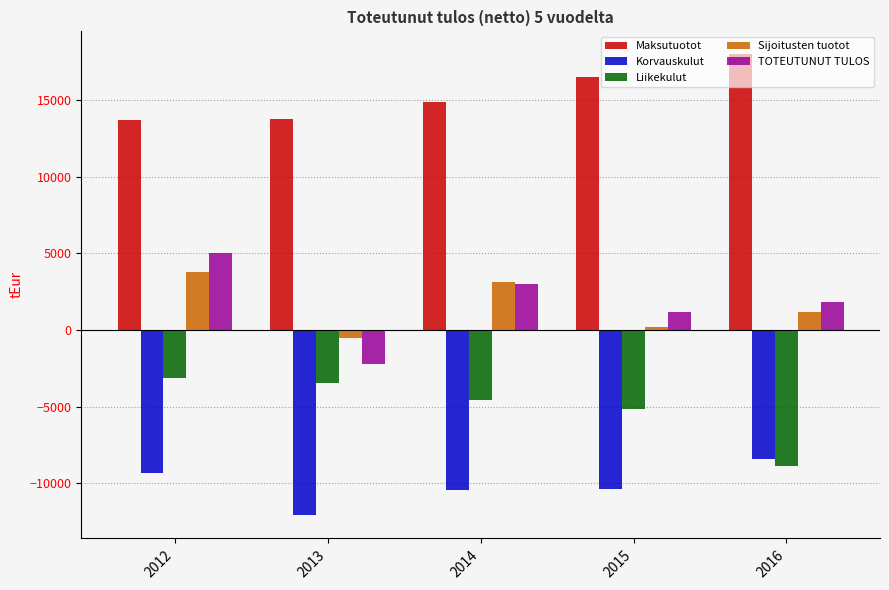

What is the spread (max minus min) of values at 2016?

26883.9